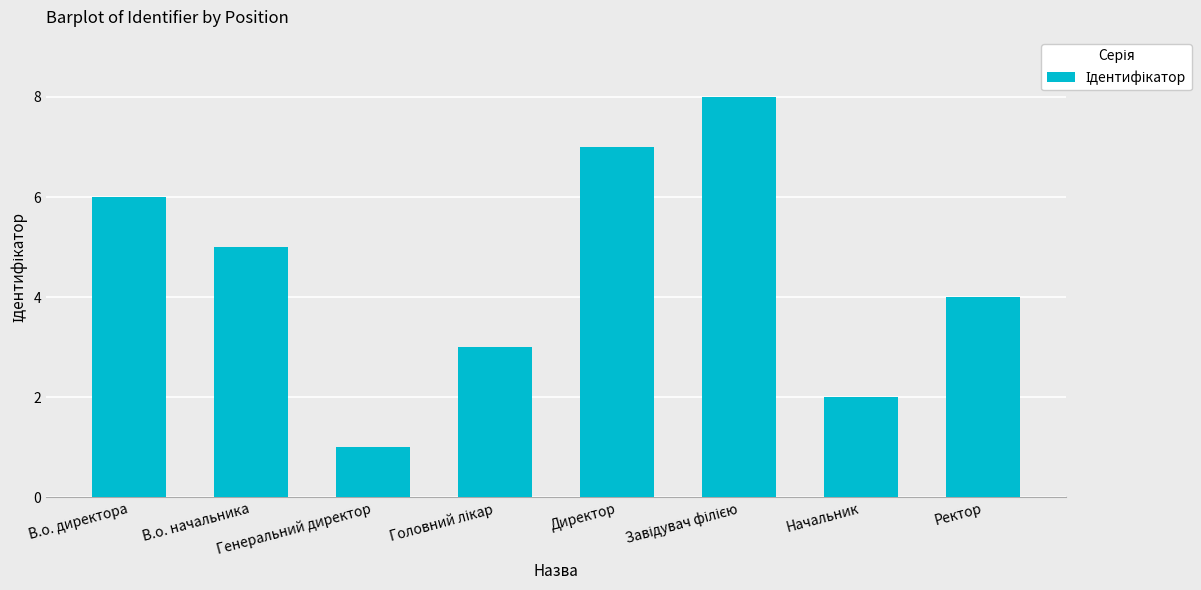

What is the minimum value shown in the chart?

1